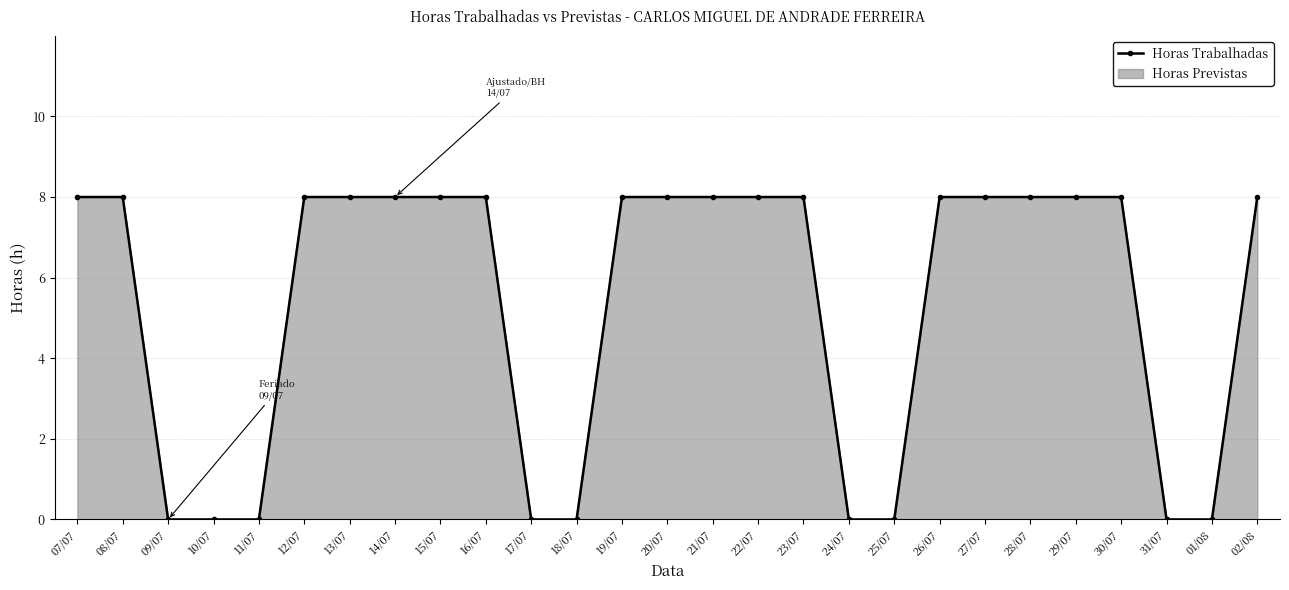

Reading right to left, what are all the values shown in this chart?

02/08=8	01/08=0	31/07=0	30/07=8	29/07=8	28/07=8	27/07=8	26/07=8	25/07=0	24/07=0	23/07=8	22/07=8	21/07=8	20/07=8	19/07=8	18/07=0	17/07=0	16/07=8	15/07=8	14/07=8	13/07=8	12/07=8	11/07=0	10/07=0	09/07=0	08/07=8	07/07=8